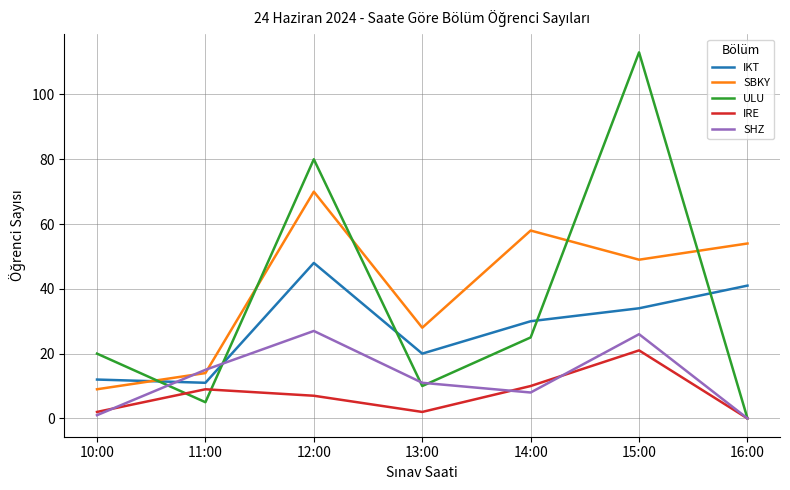

Which series changed the most between 12:00 and 15:00?

ULU